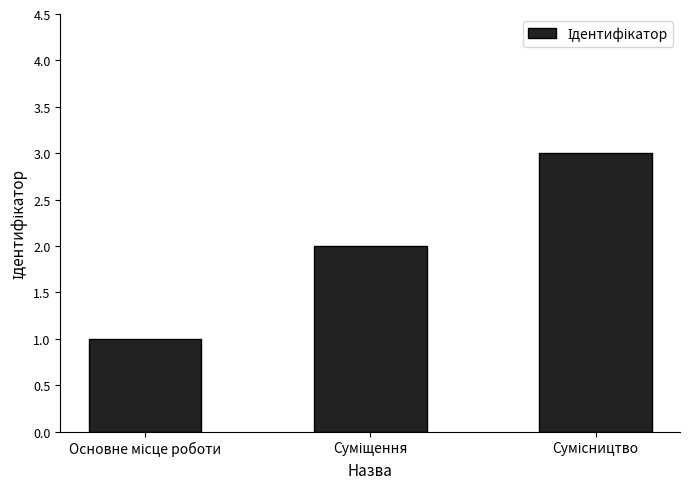

What is the smallest value displayed?

1